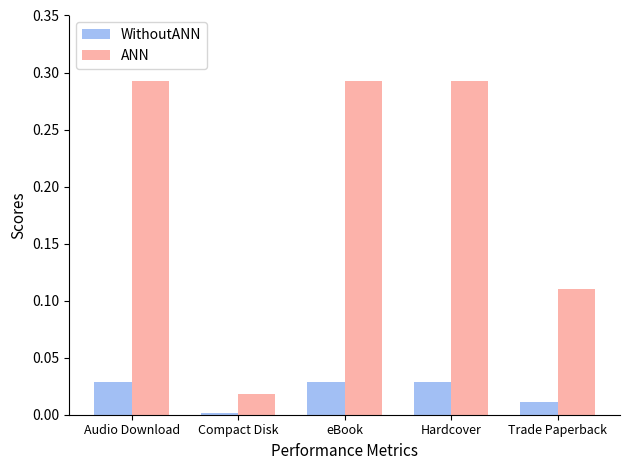

Which series has the largest total across all categories?

ANN